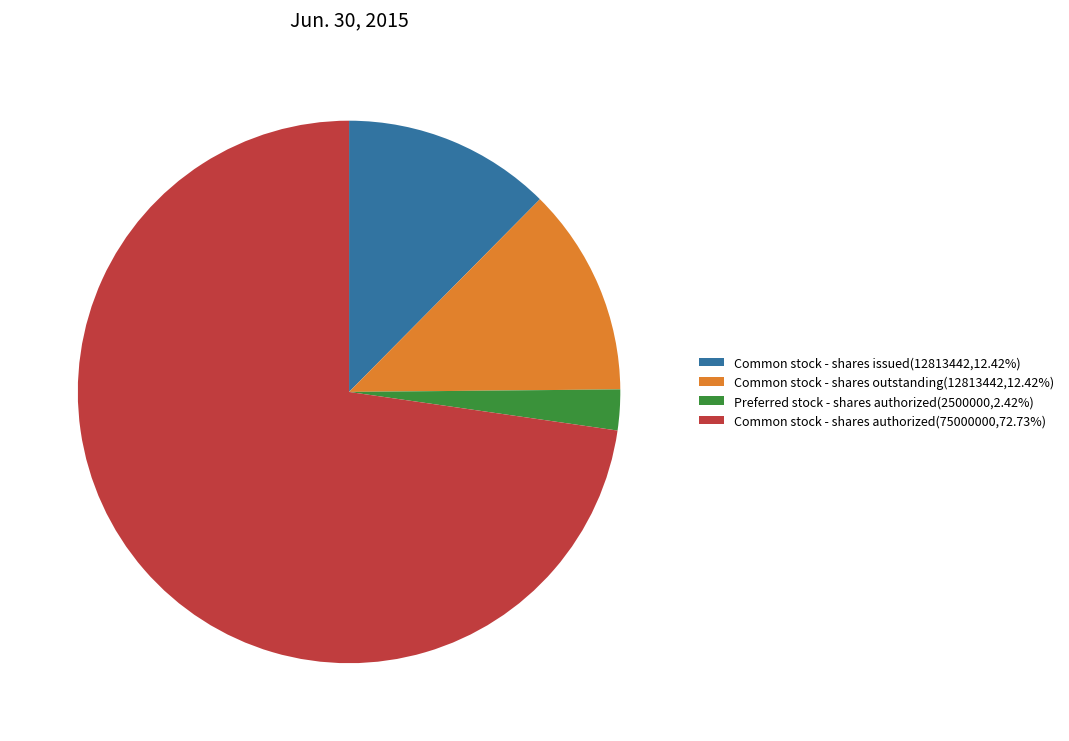

True or false: Common stock - shares authorized accounts for 73% of the total.

True